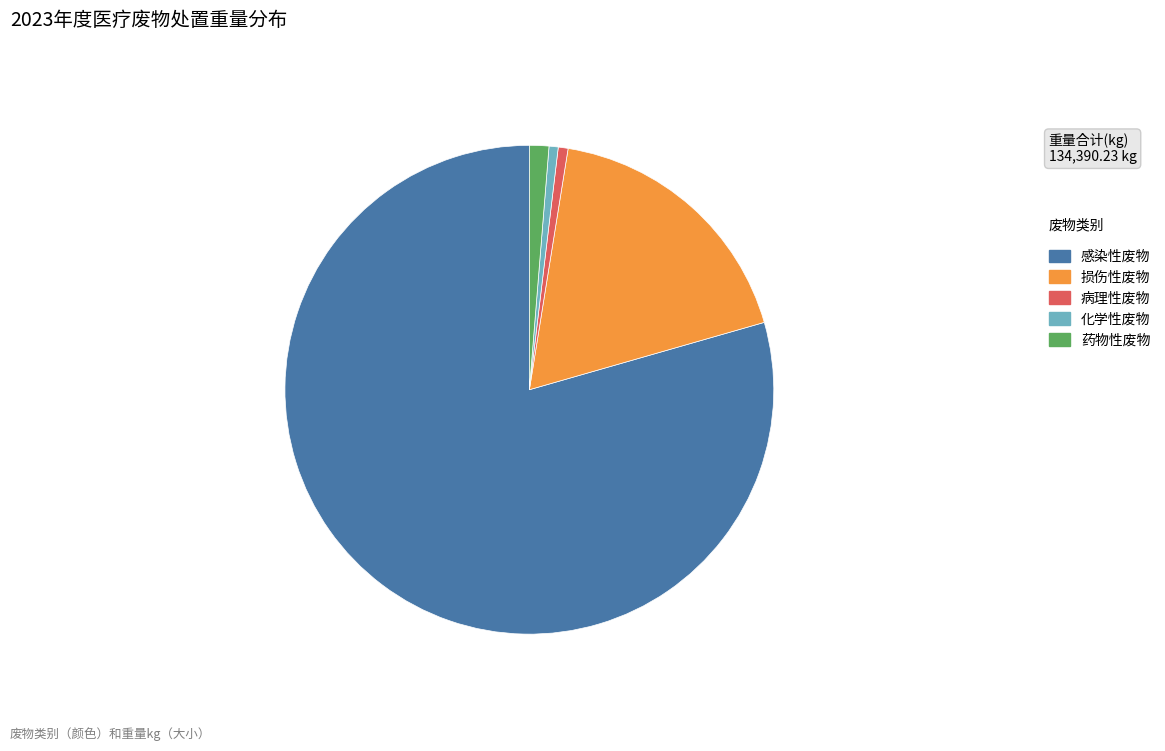

Which category has the biggest portion of the pie?

感染性废物